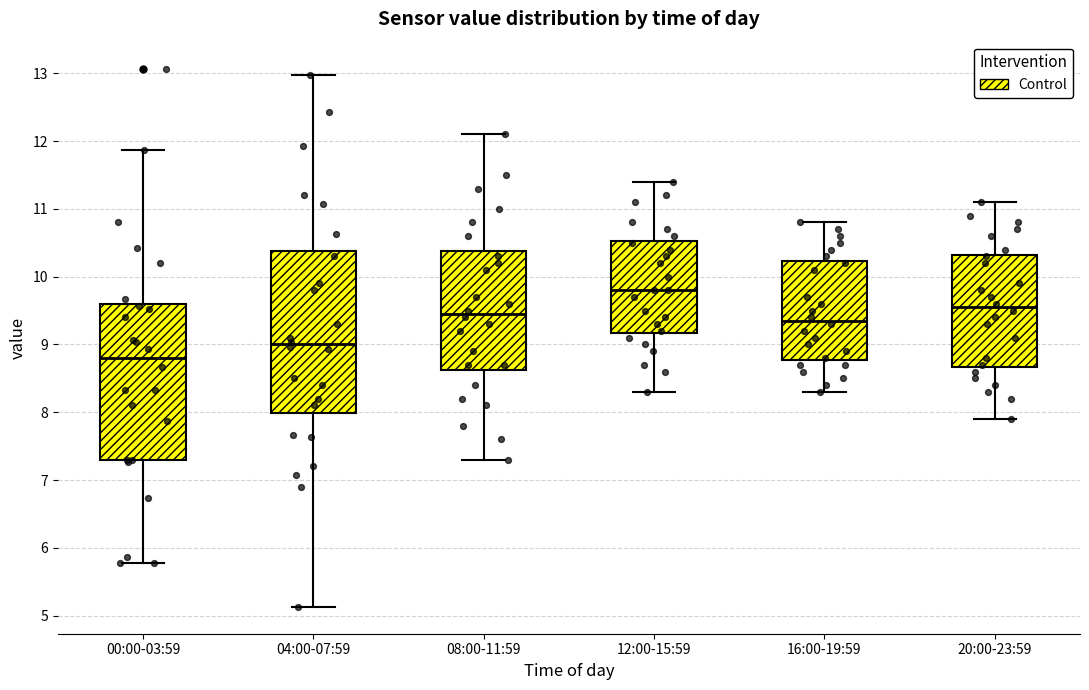

Reading left to right, transcribe this box plot: for each box, give where its median line is, the range the box spans, and where its two whiskers end, as read against the y-axis. The values are not printed on the chart, so give them approximately, as read against the axis.

00:00-03:59: median 8.8, box 7.3 to 9.6, whiskers 5.8 to 11.9
04:00-07:59: median 9.0, box 8.0 to 10.4, whiskers 5.1 to 13.0
08:00-11:59: median 9.5, box 8.6 to 10.4, whiskers 7.3 to 12.1
12:00-15:59: median 9.8, box 9.2 to 10.5, whiskers 8.3 to 11.4
16:00-19:59: median 9.4, box 8.8 to 10.2, whiskers 8.3 to 10.8
20:00-23:59: median 9.6, box 8.7 to 10.3, whiskers 7.9 to 11.1